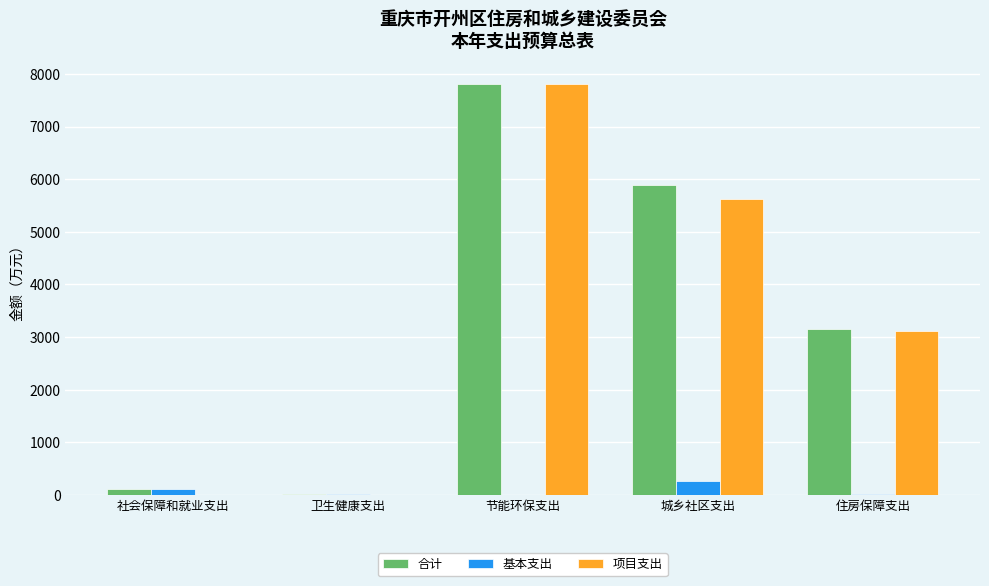

What is the highest value of the 项目支出 series?

7810.5